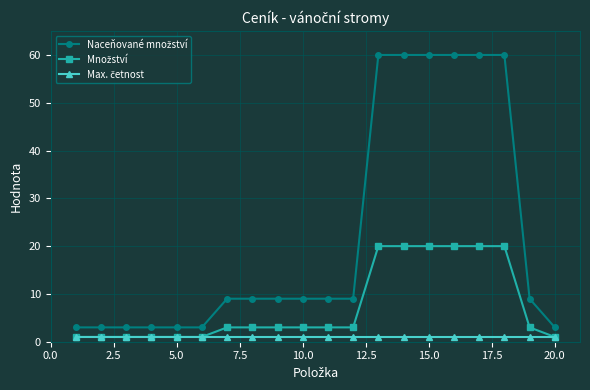

At how many categories does at least one series exceed 49?

6